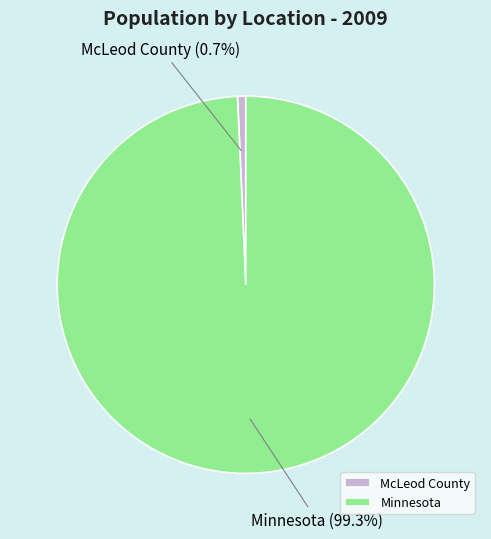

How many slices are in this pie chart?

2